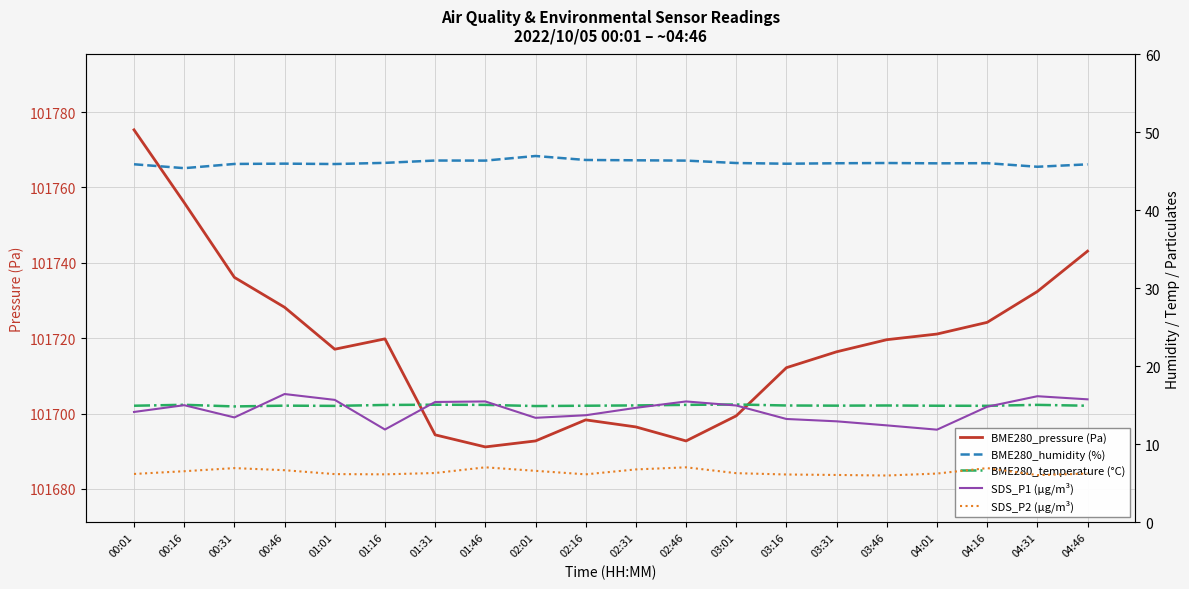

True or false: BME280_pressure (Pa) and SDS_P2 (µg/m³) cross at least once.

False